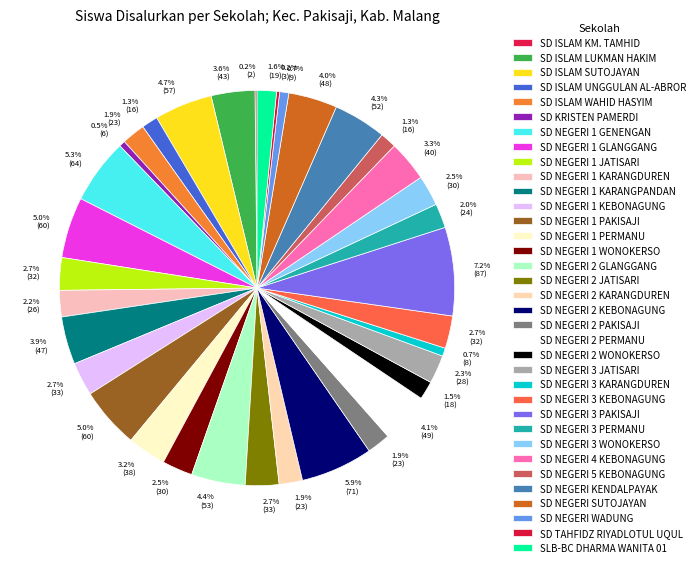

To the nearest percent, what percentage of the pie is SD NEGERI 2 PERMANU?

4%